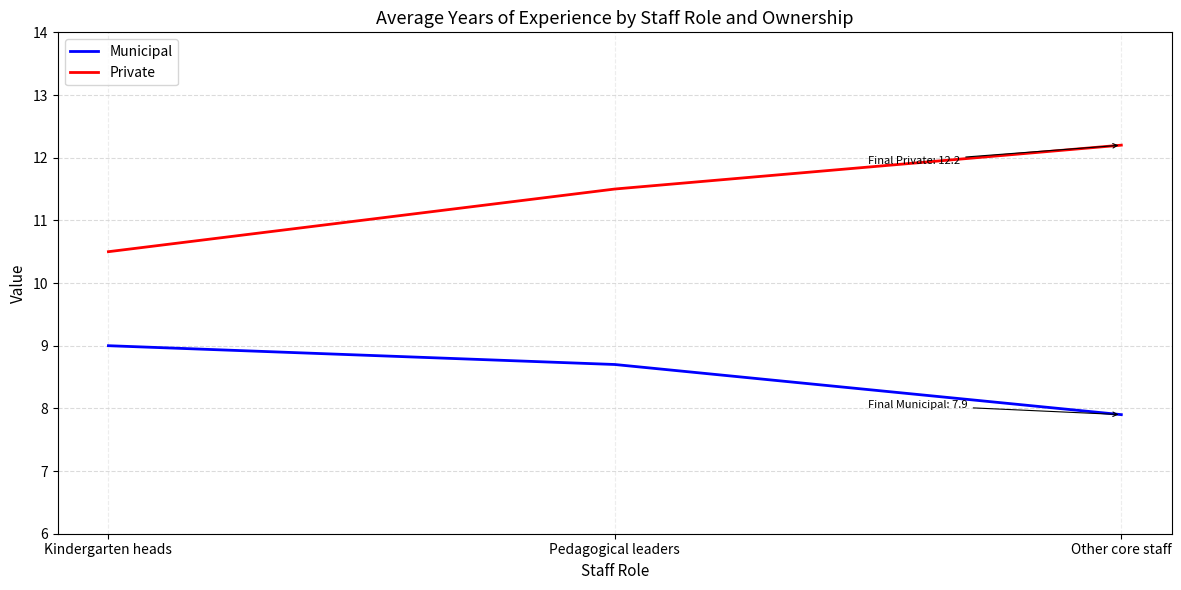

What position from the left is Other core staff?

3